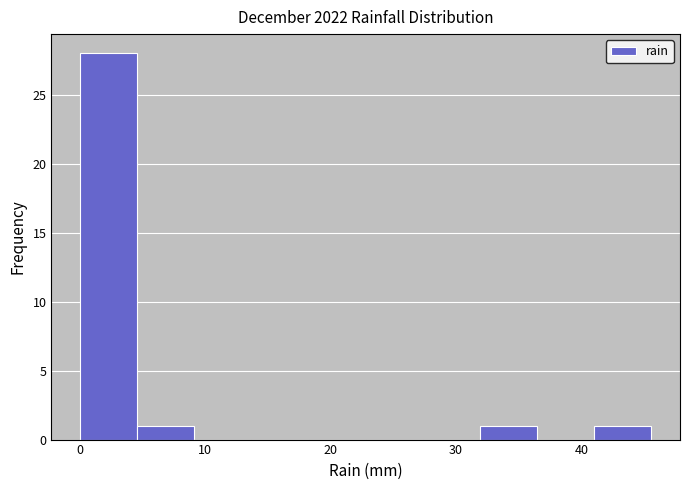

Reading left to right, list every bar in this chart as the range it spans on the x-axis followed by its height. Neither the bar edges nor the heights are printed on the chart, so give them approximately, as read against the axes.

0 to 5: 28
5 to 9: 1
9 to 14: 0
14 to 18: 0
18 to 23: 0
23 to 27: 0
27 to 32: 0
32 to 36: 1
36 to 41: 0
41 to 46: 1